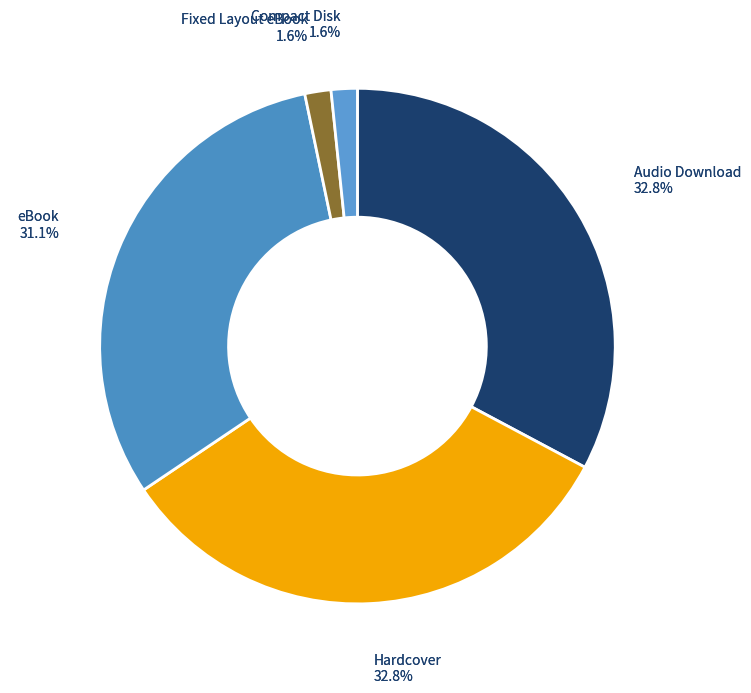

What portion of the pie excludes Audio Download?

67.2%